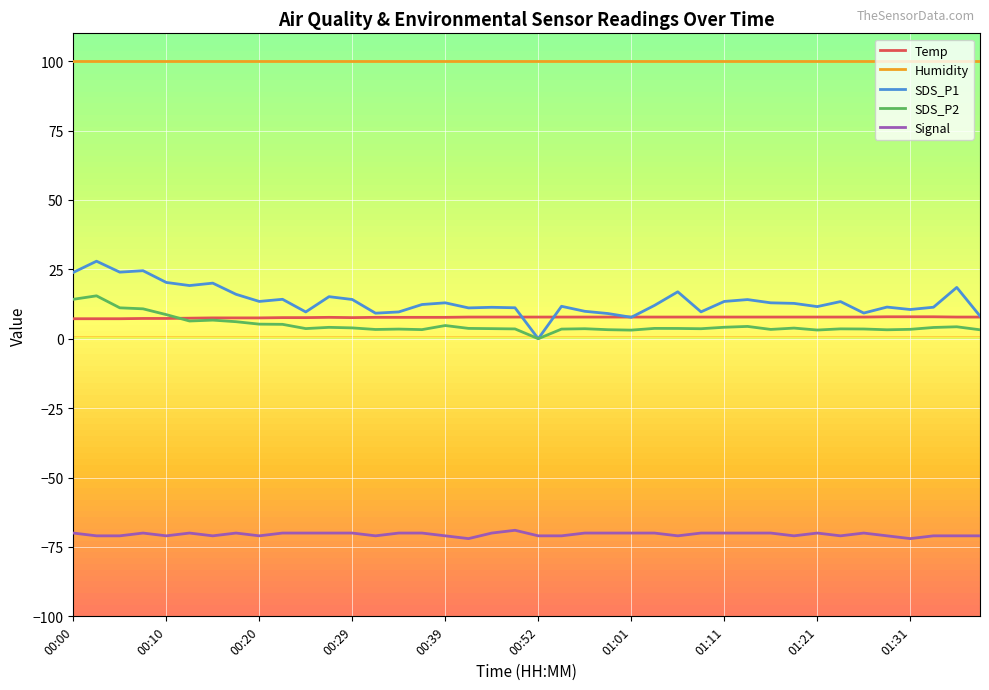

Which series has the largest total across all categories?

Humidity